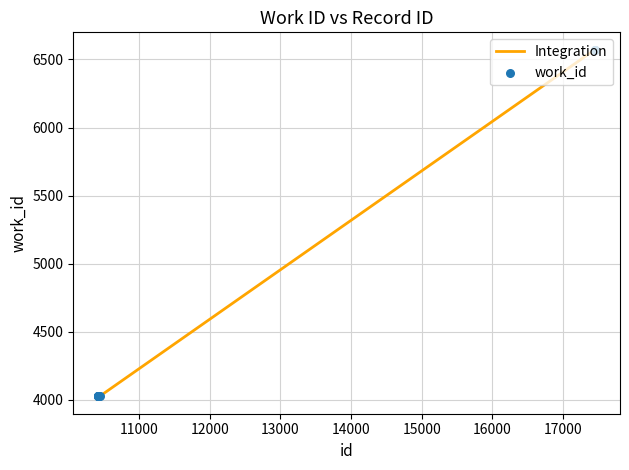

What is the greatest value displayed?

6572